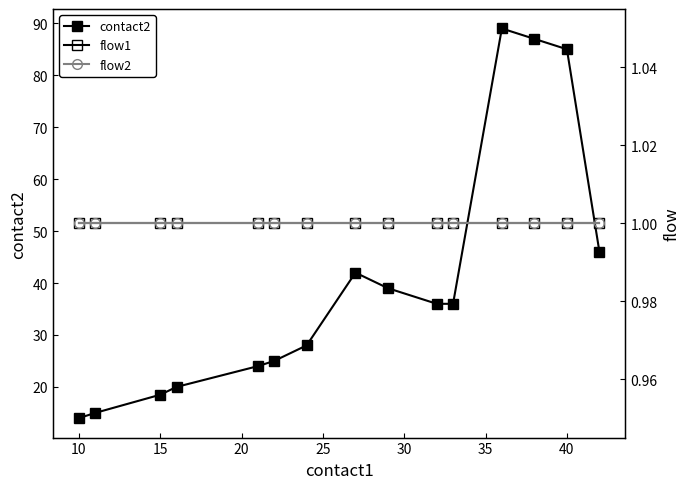

Rank the series by their maximum value, from lowest to highest.

flow1, flow2, contact2